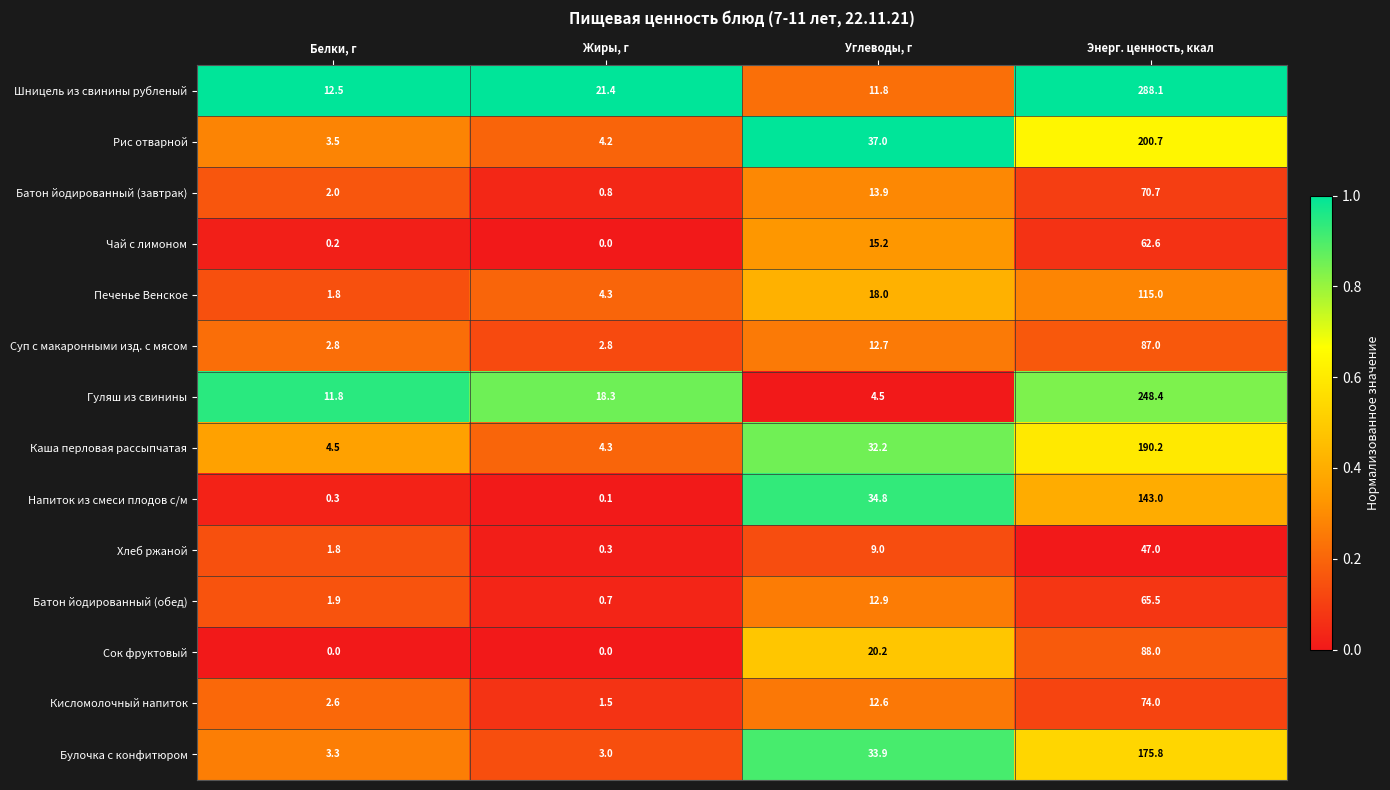

How many categories are shown in the chart?

4